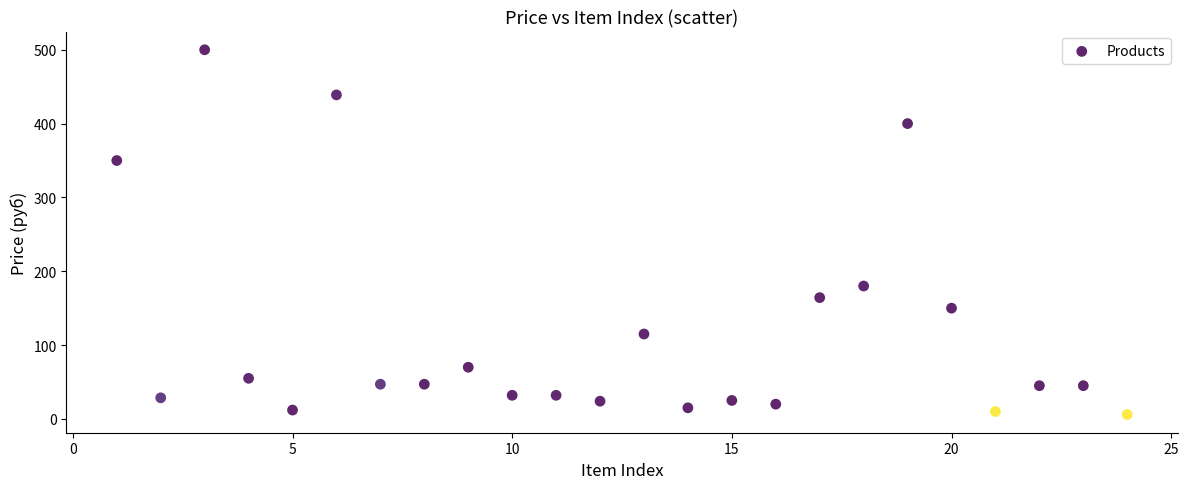

What is the range of X values (max minus min)?

23.0